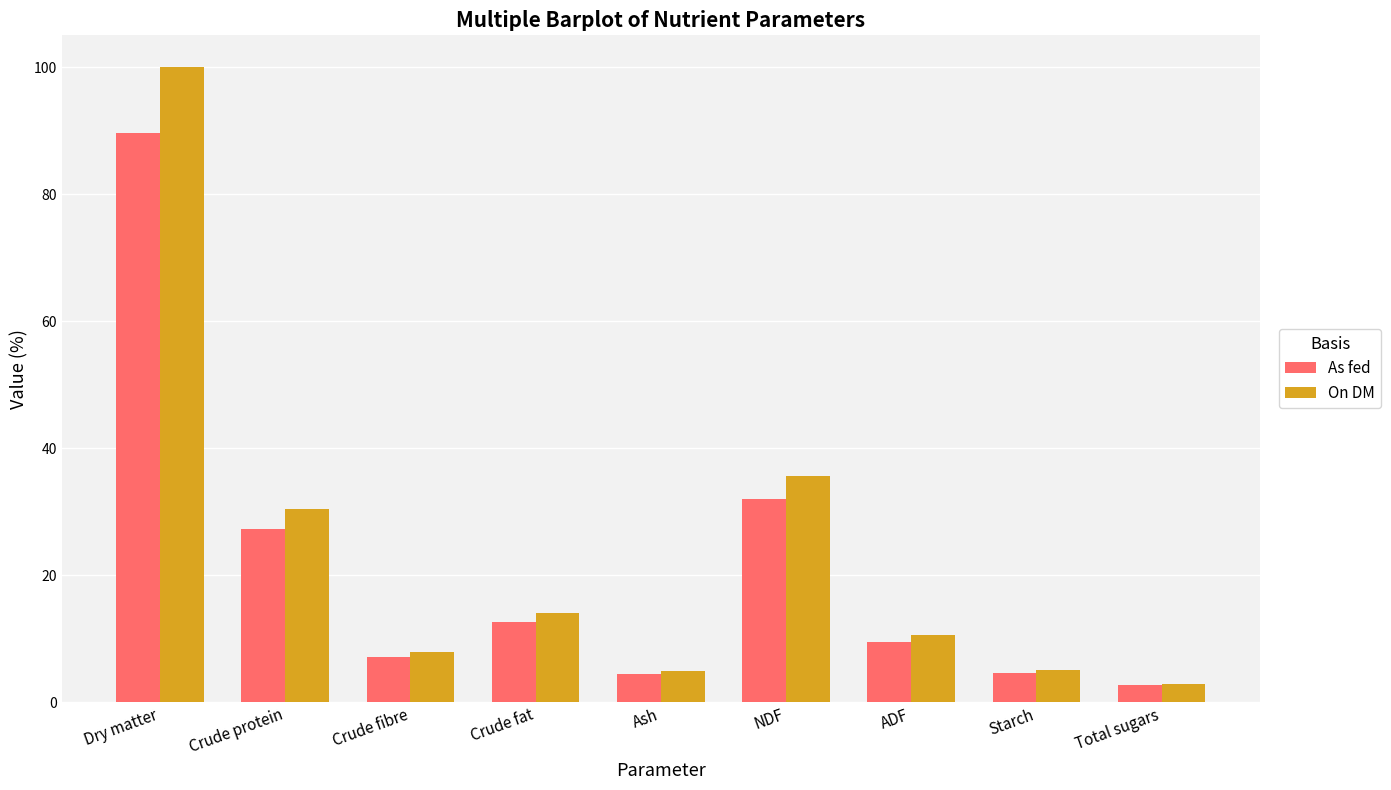

How many distinct data groups are displayed?

2